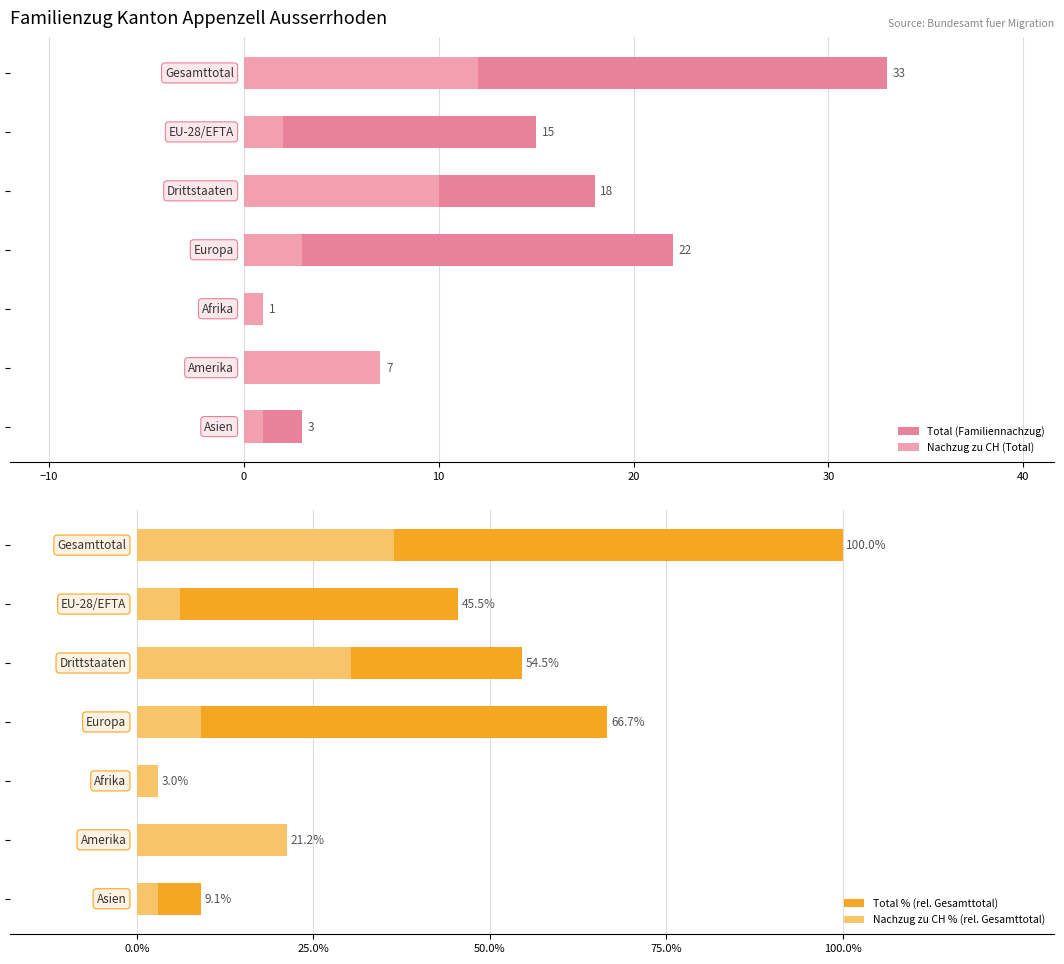

What position from the right is 40?

1